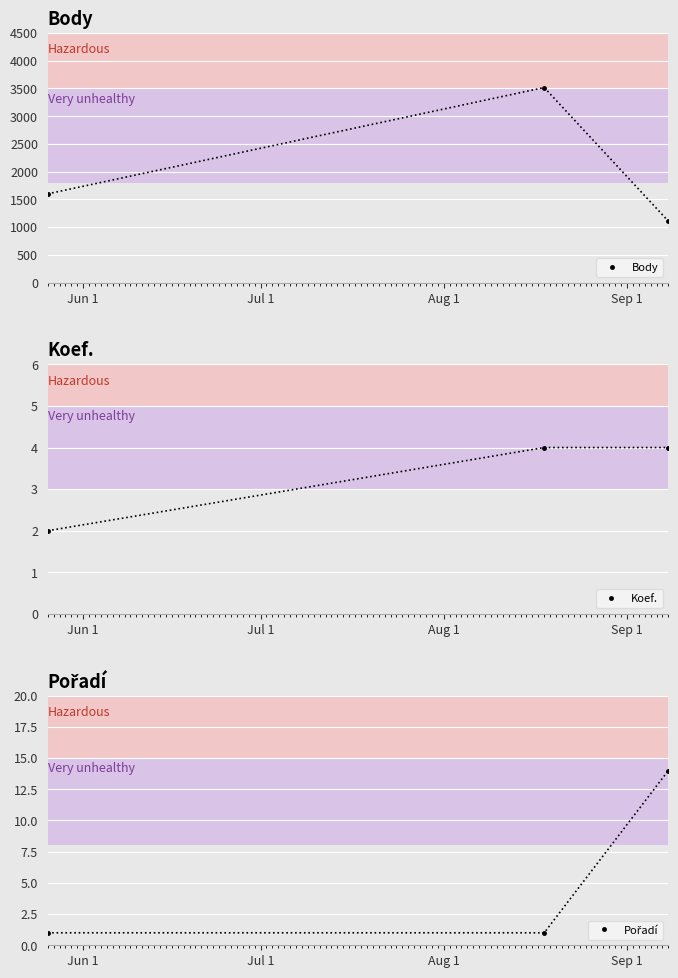

What is the maximum value for Pořadí?

14